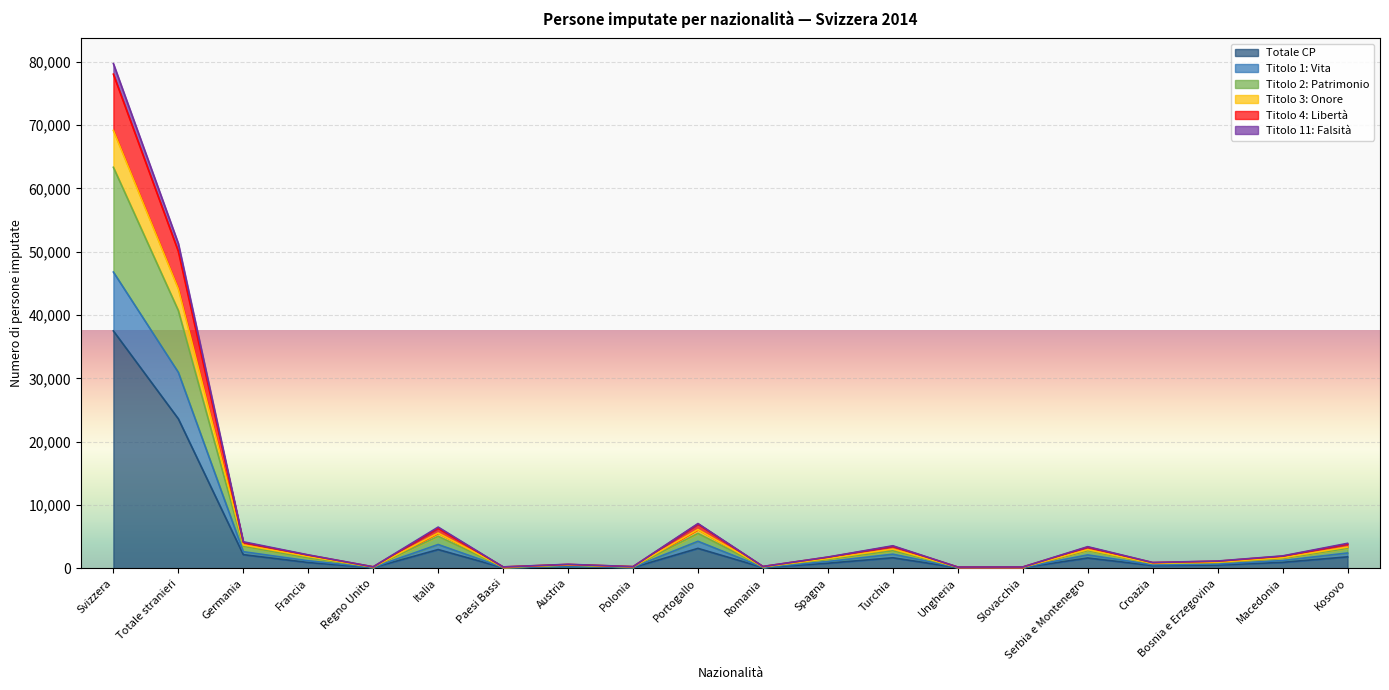

What is the label of the 13th point from the right?

Austria